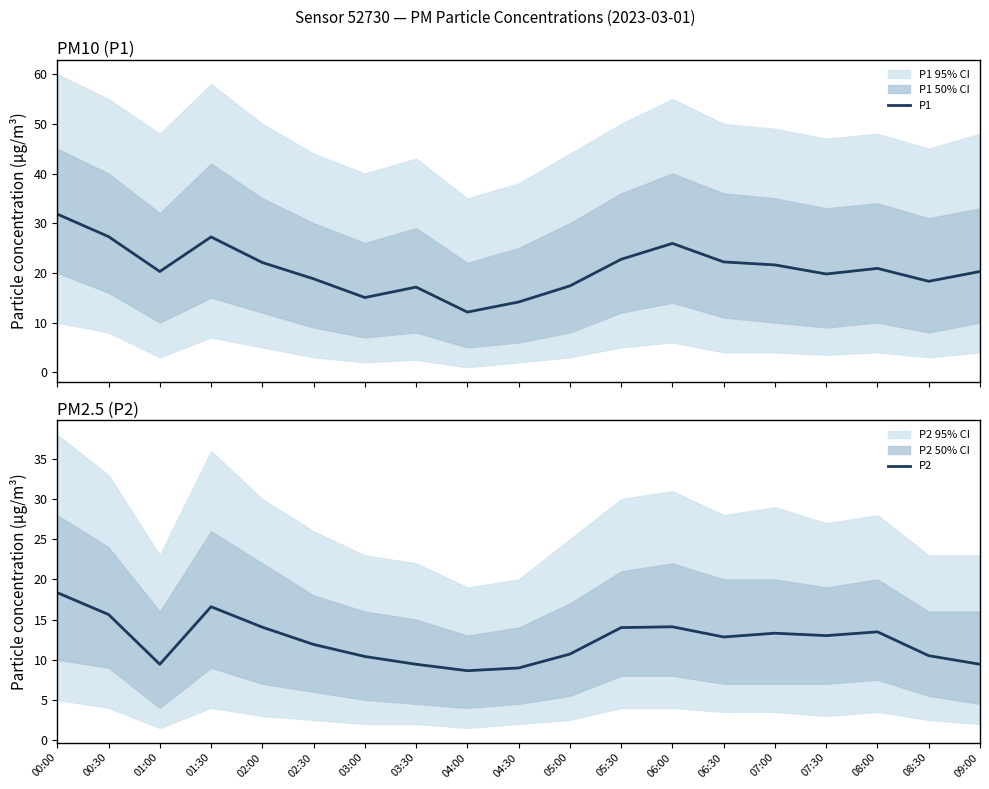

How many data points does each series have?

19